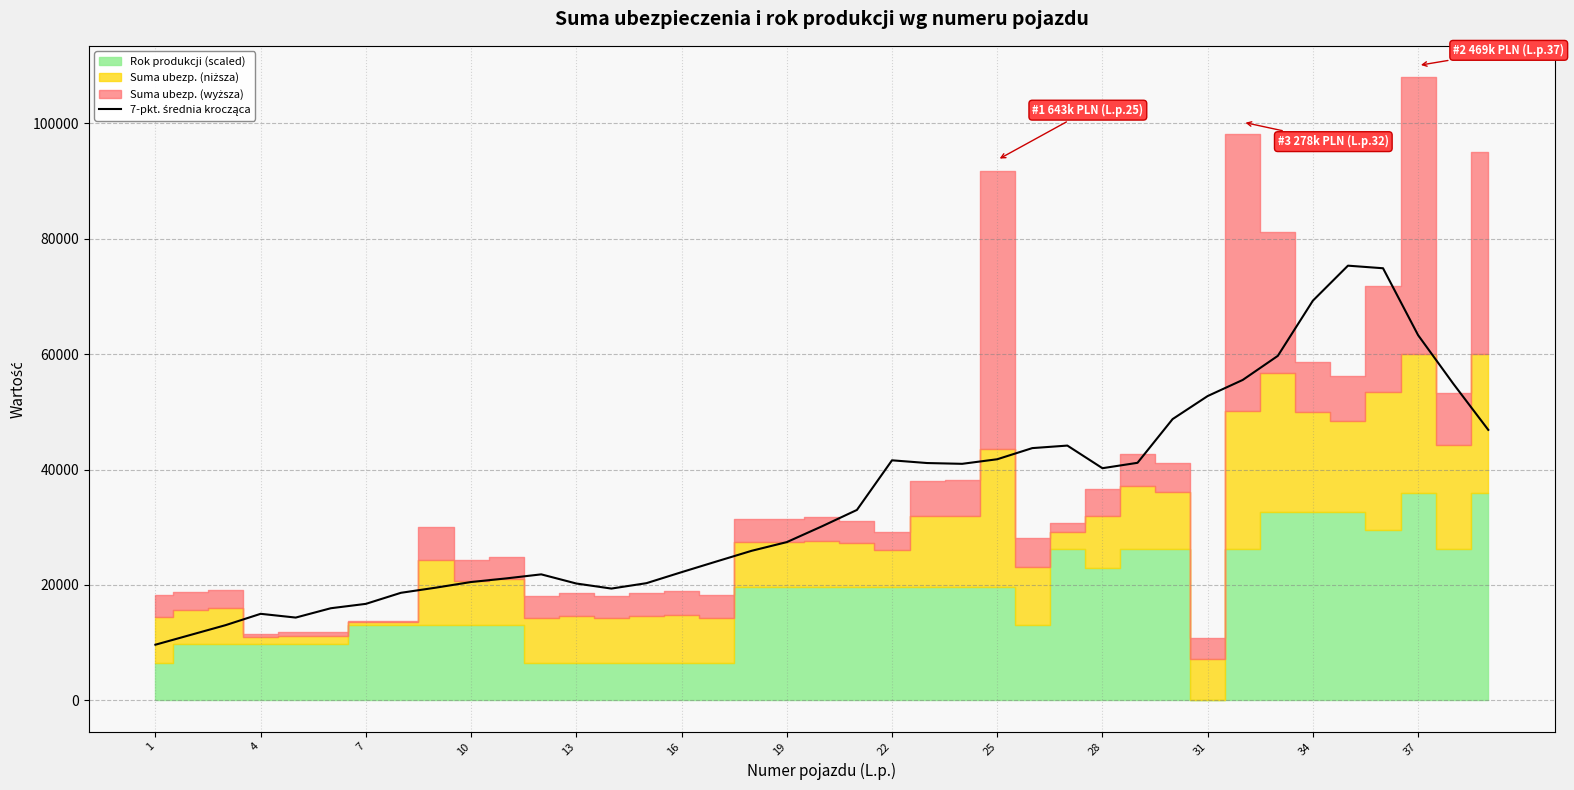

Count the number of values greater than 30151.

20